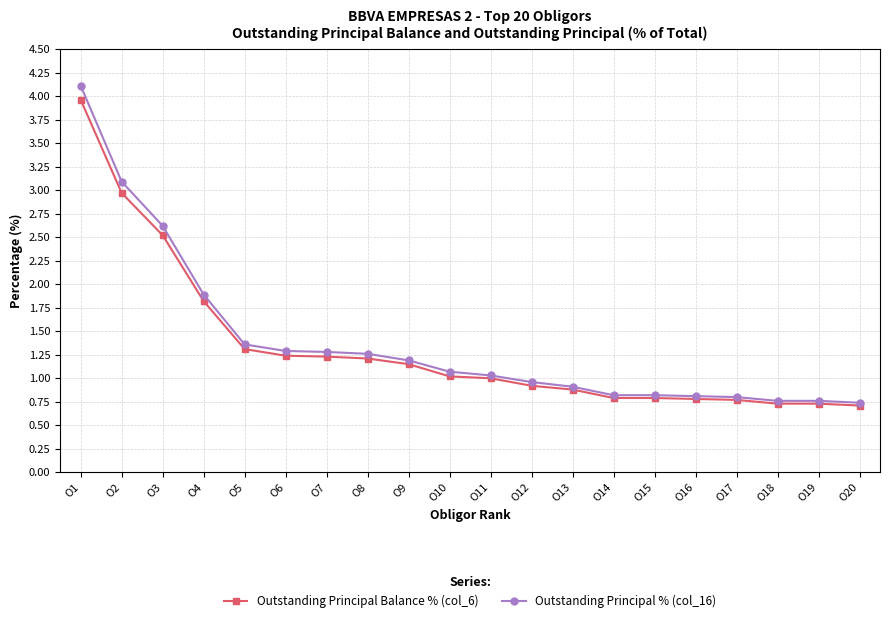

The Outstanding Principal Balance % (col_6) series shows 0.7 at O18. True or false?

True